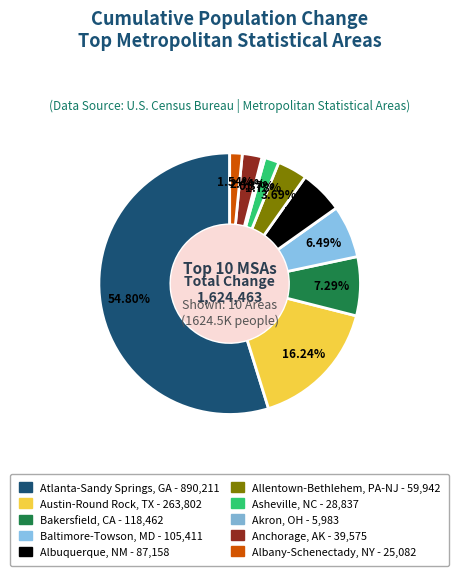

How many segments does this pie chart have?

10